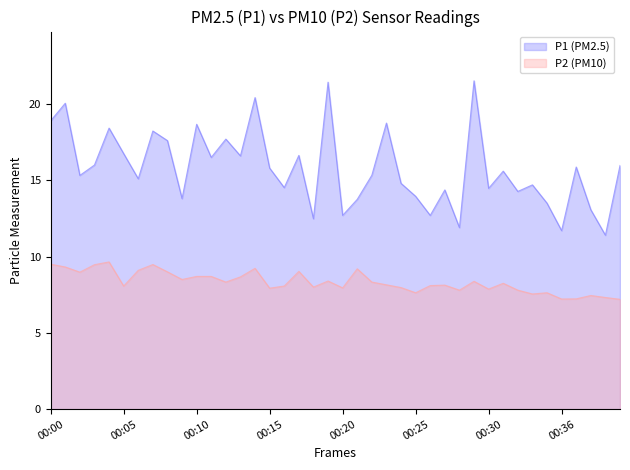

Where is P2 nearest to the value 8?

00:18